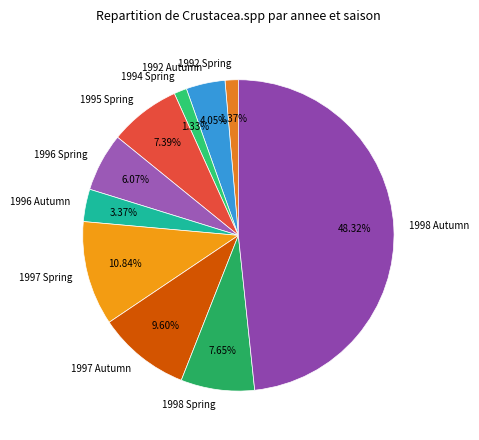

Does 1992 Autumn account for over 50% of the chart?

No